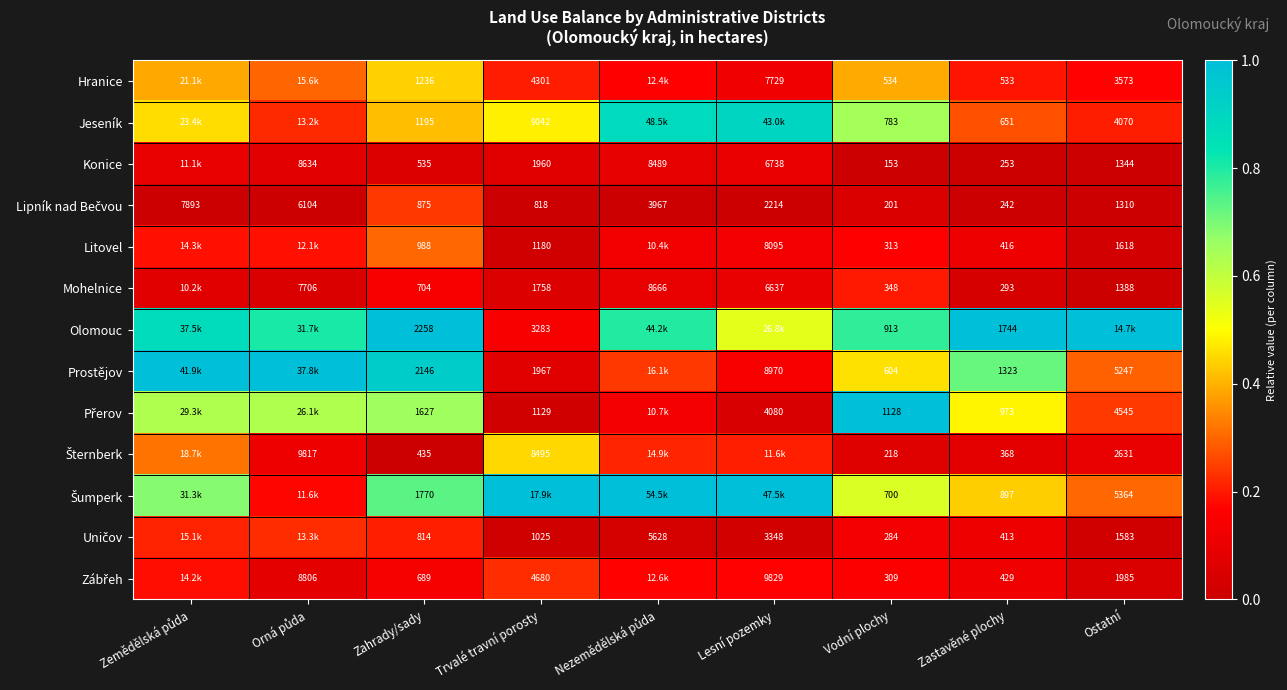

At how many categories does at least one series exceed 0?

9